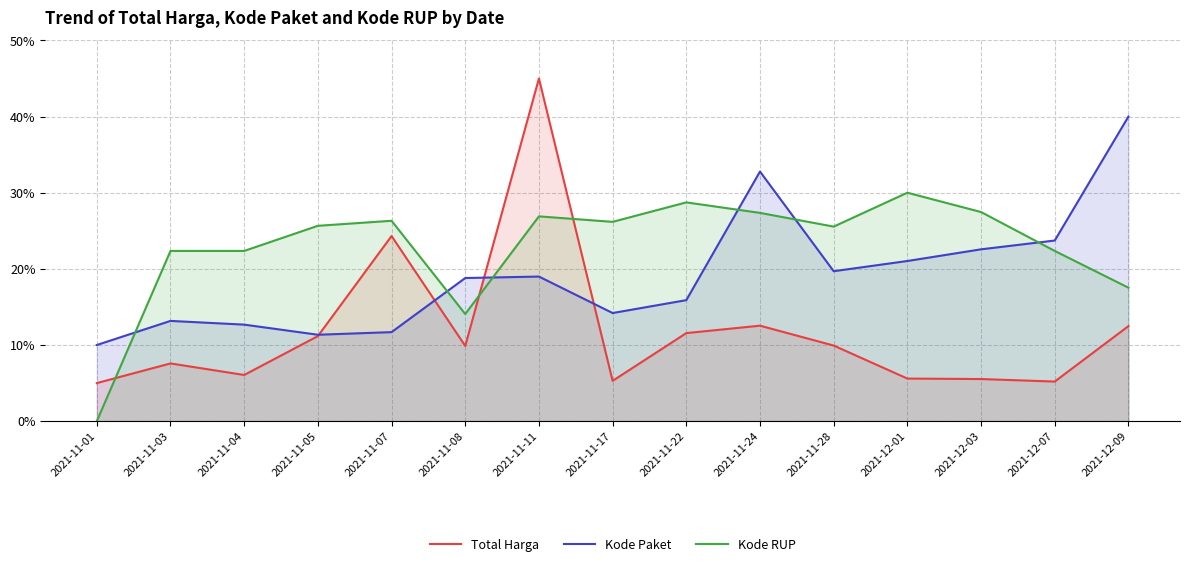

Rank the series at 2021-12-09 from lowest to highest value.

Total Harga, Kode RUP, Kode Paket